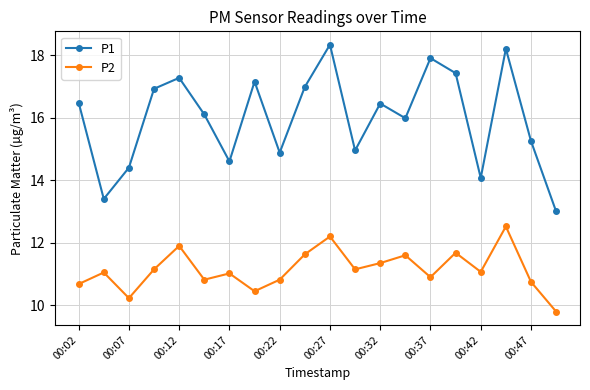

How many categories are shown in the chart?

20